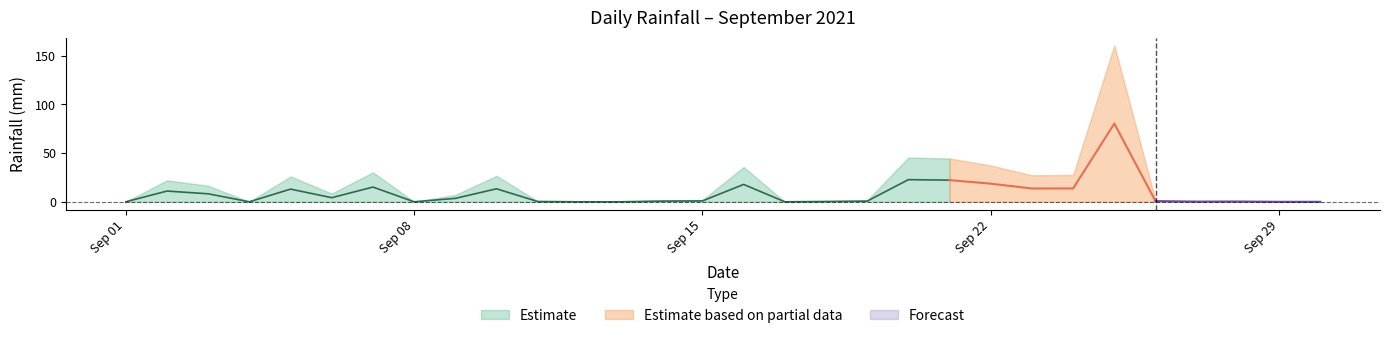

Reading left to right, extract all data points from this chart.

2021-09-01=0.0	2021-09-02=22.0	2021-09-03=16.4	2021-09-04=0.0	2021-09-05=26.0	2021-09-06=8.4	2021-09-07=30.2	2021-09-08=0.0	2021-09-09=7.0	2021-09-10=26.6	2021-09-11=0.6	2021-09-12=0.0	2021-09-13=0.0	2021-09-14=1.4	2021-09-15=1.8	2021-09-16=35.6	2021-09-17=0.0	2021-09-18=0.6	2021-09-19=1.4	2021-09-20=45.4	2021-09-21=44.4	2021-09-22=37.2	2021-09-23=27.2	2021-09-24=27.4	2021-09-25=160.4	2021-09-26=1.4	2021-09-27=0.4	2021-09-28=0.6	2021-09-29=0.0	2021-09-30=0.0